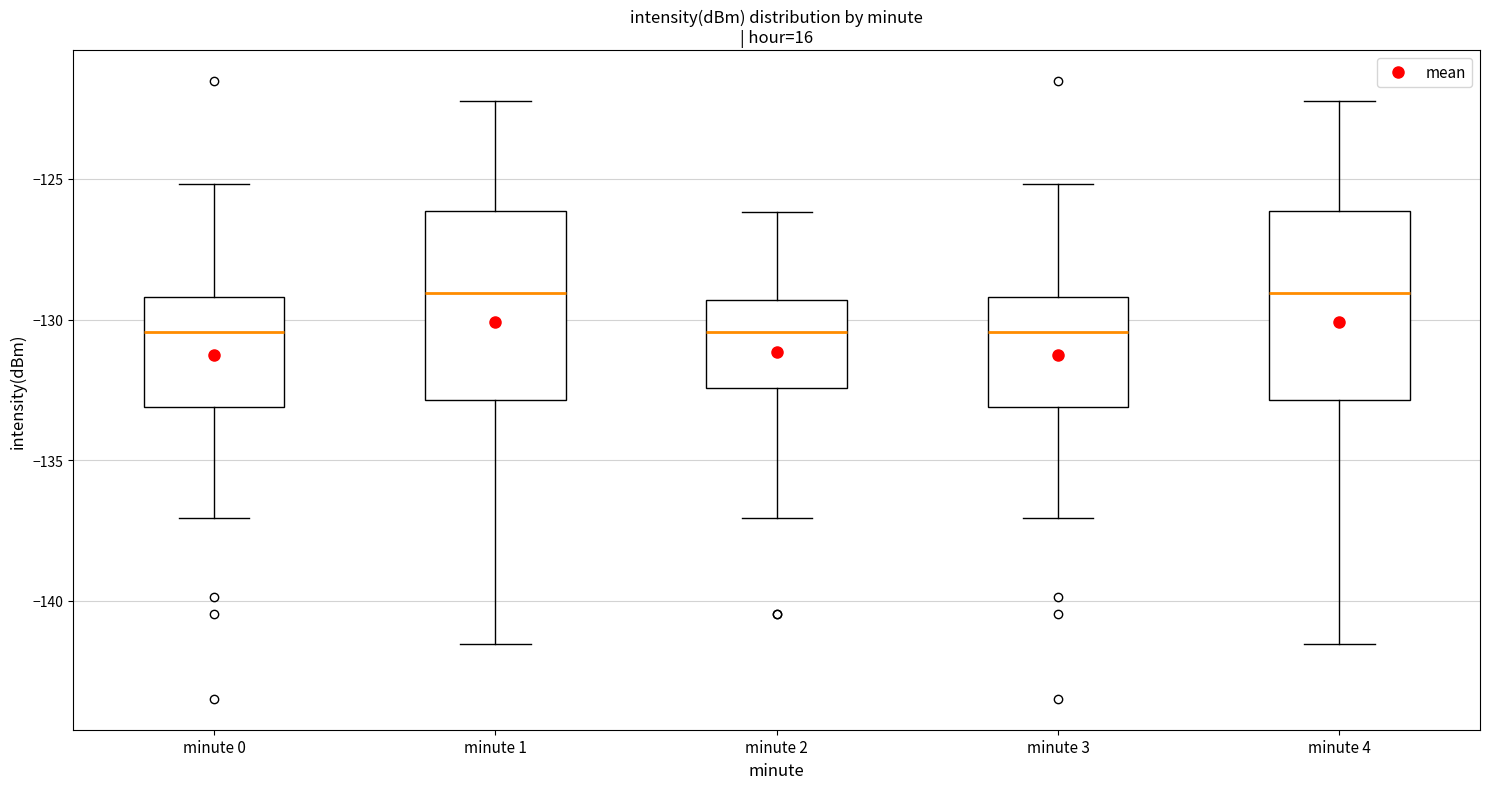

Where does the median line of the box for minute 0 sit on the y-axis? The values are not printed on the chart, so give them approximately, as read against the axis.

-130.5